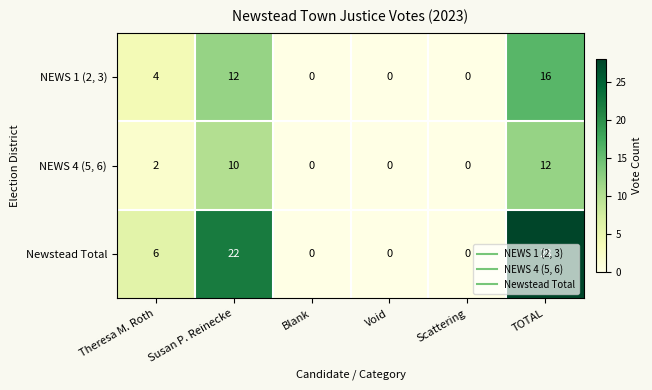

What is the difference between the second highest and second lowest values in the NEWS 4 (5, 6) series?

10